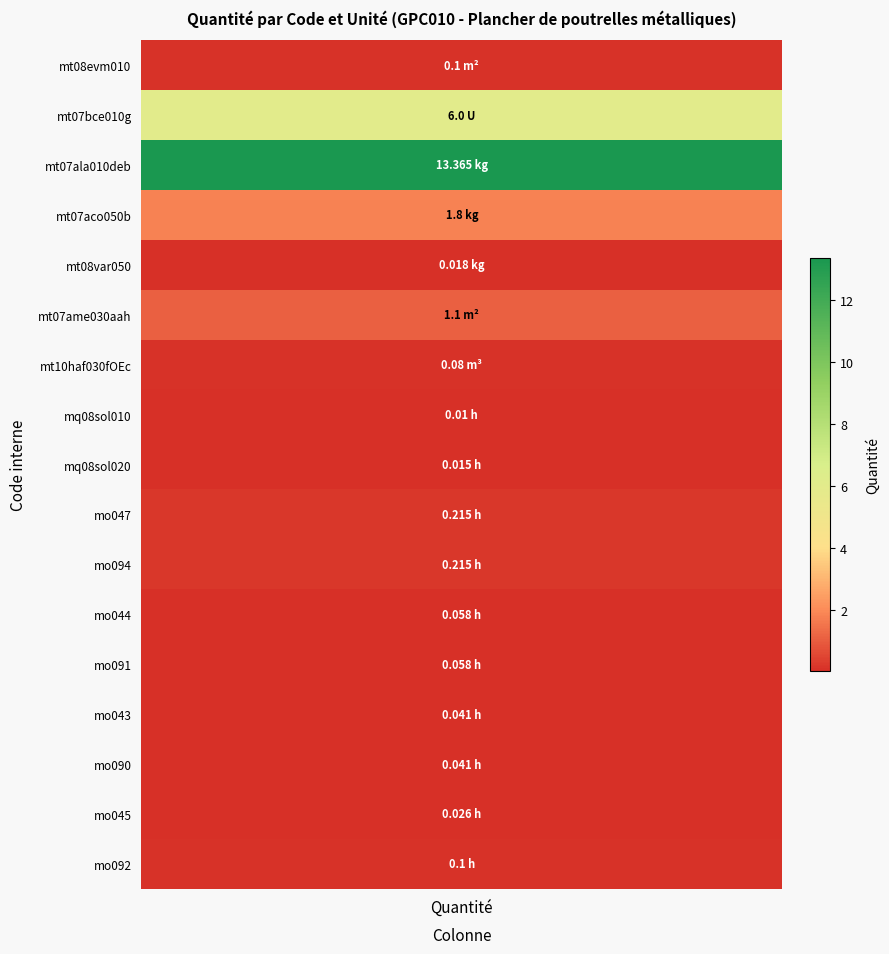

Reading left to right, what are all the values shown in this chart?

0.1	6.0	13.4	1.8	0.0	1.1	0.1	0.0	0.0	0.2	0.2	0.1	0.1	0.0	0.0	0.0	0.1